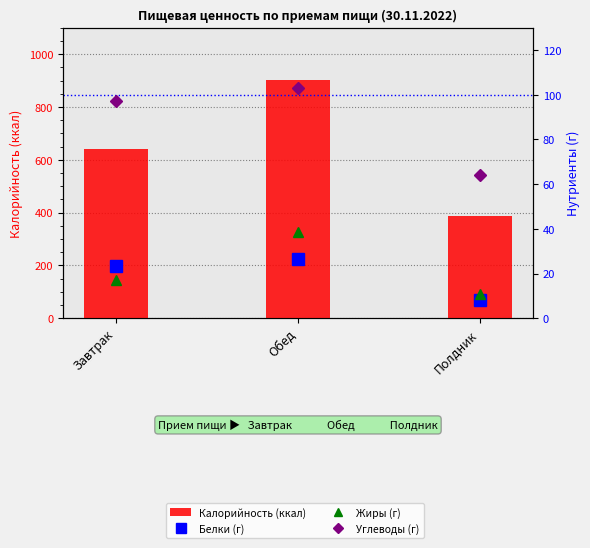

Where is Жиры (г) nearest to the value 24?

Завтрак